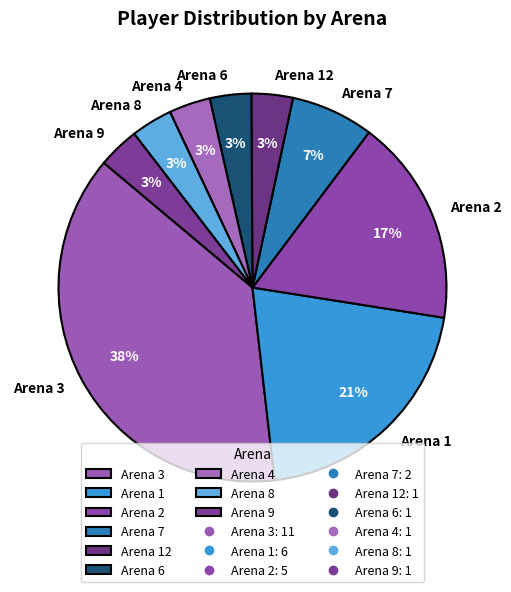

Which category has the biggest portion of the pie?

Arena 3